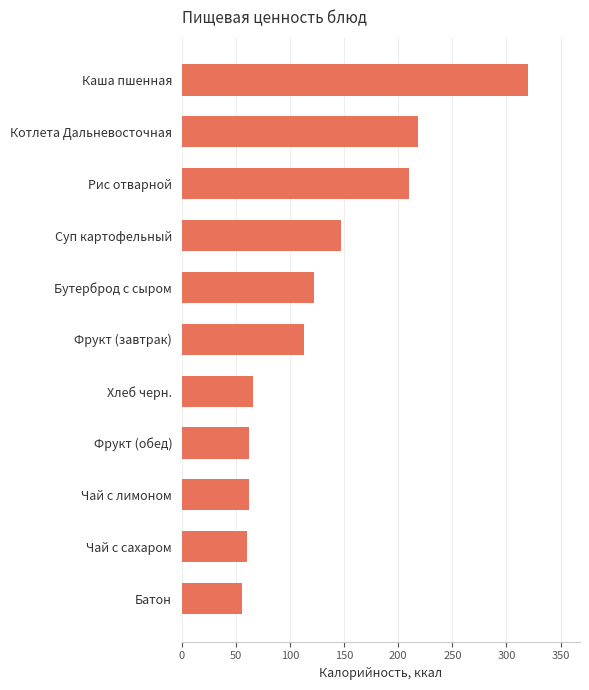

How many distinct data groups are displayed?

1